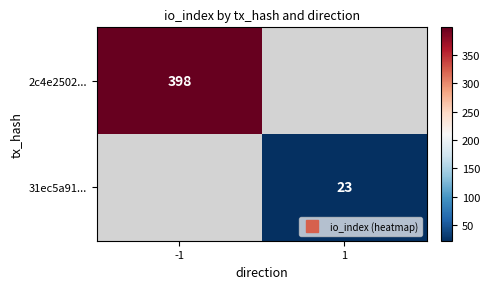

Rank the series at 1 from highest to lowest value.

2c4e2502..., 31ec5a91...